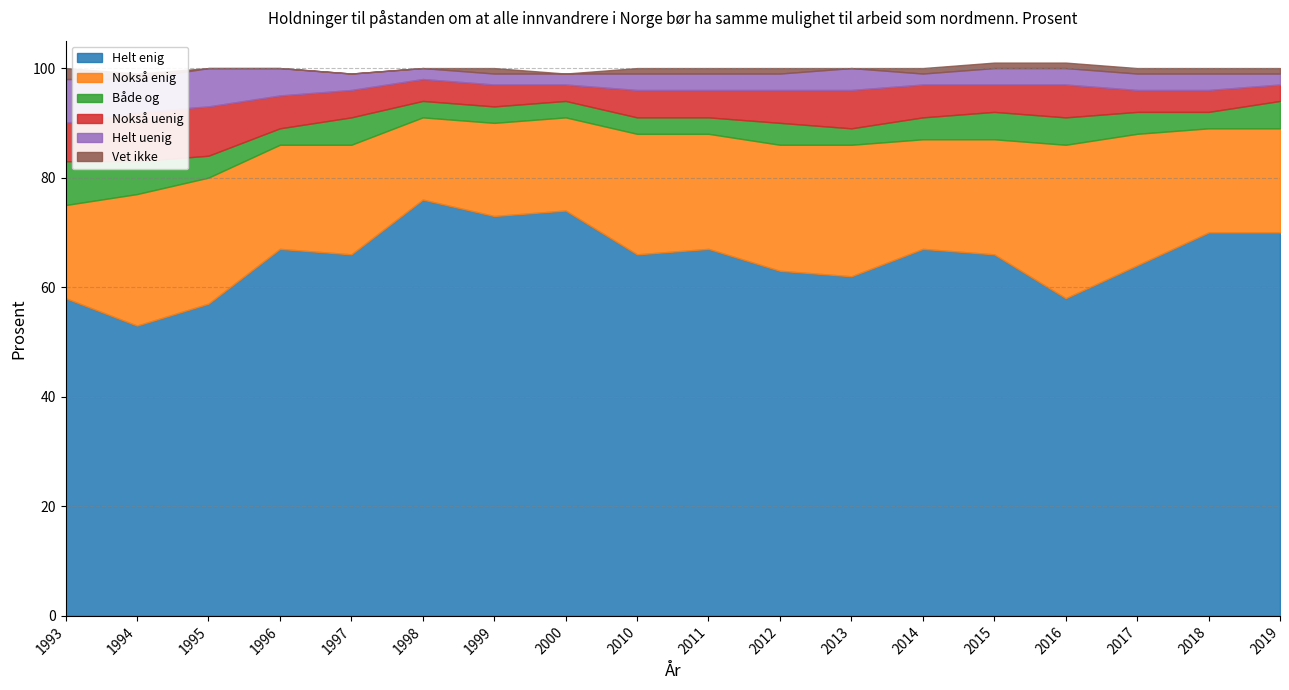

True or false: Helt uenig and Nokså enig cross at least once.

False